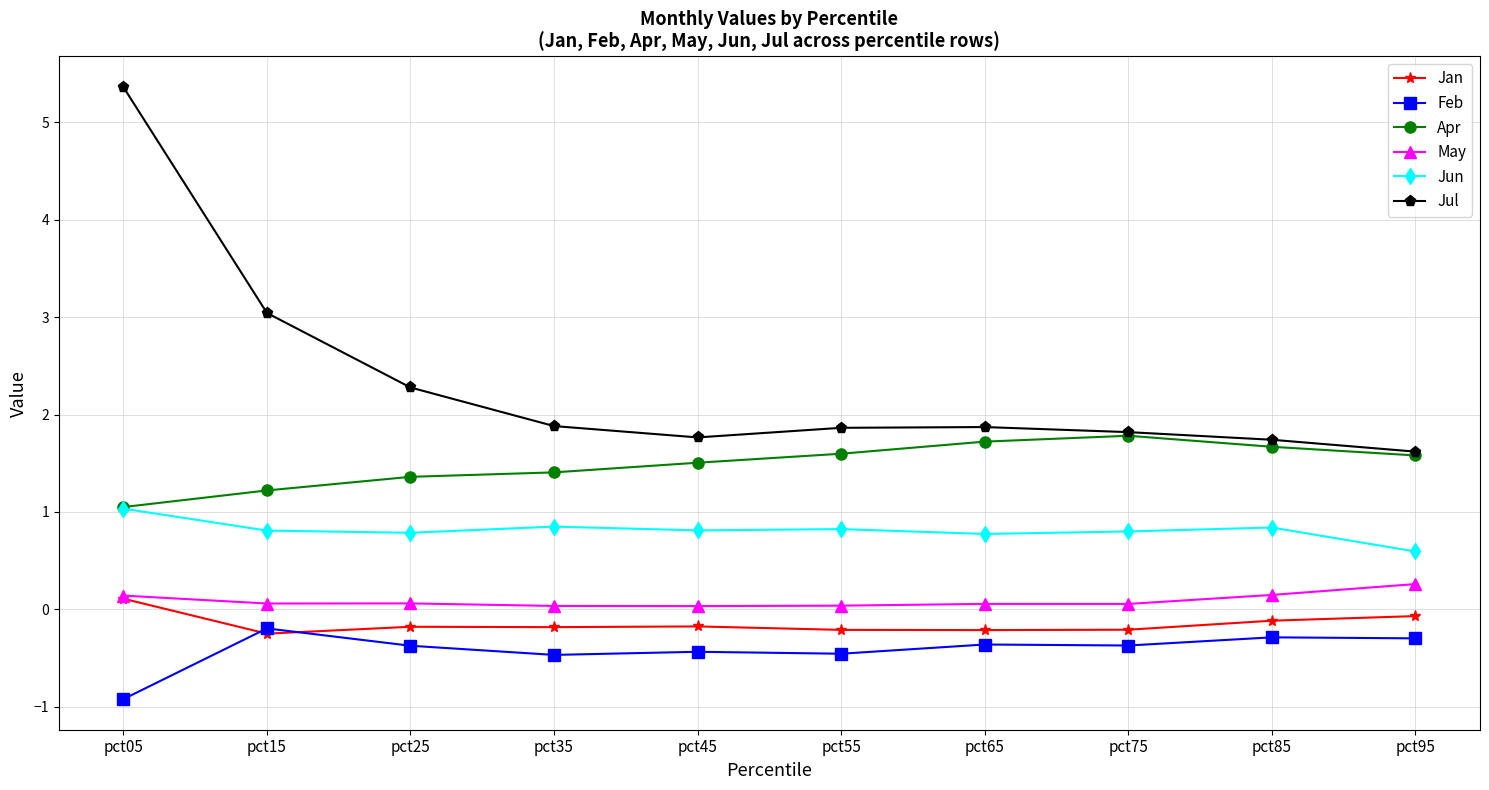

At which label does Jul reach its peak?

pct05